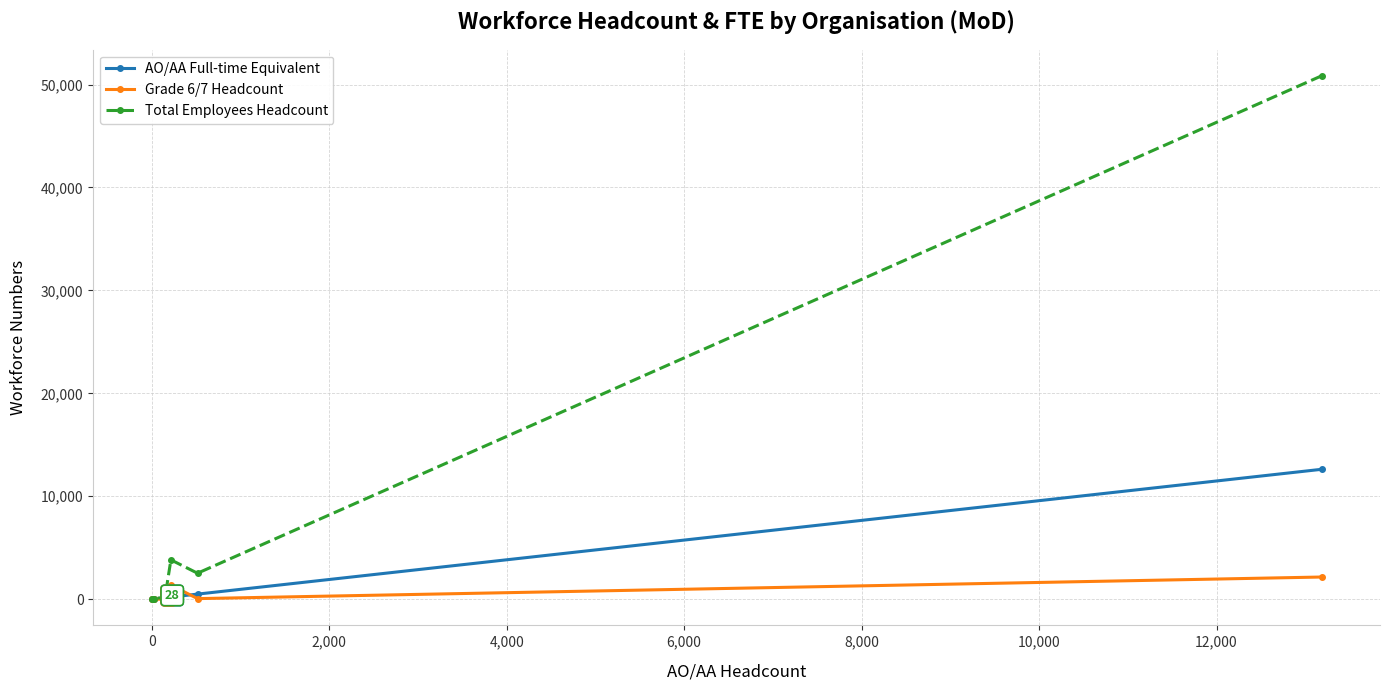

True or false: Grade 6/7 Headcount and Total Employees Headcount intersect in this chart.

False